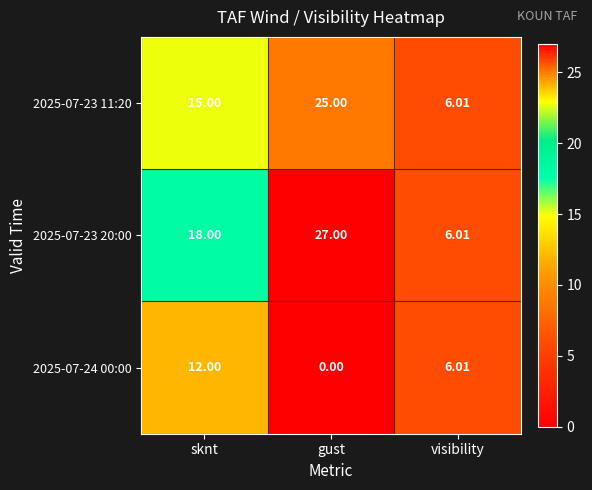

At which label does 2025-07-24 00:00 first exceed 6?

sknt